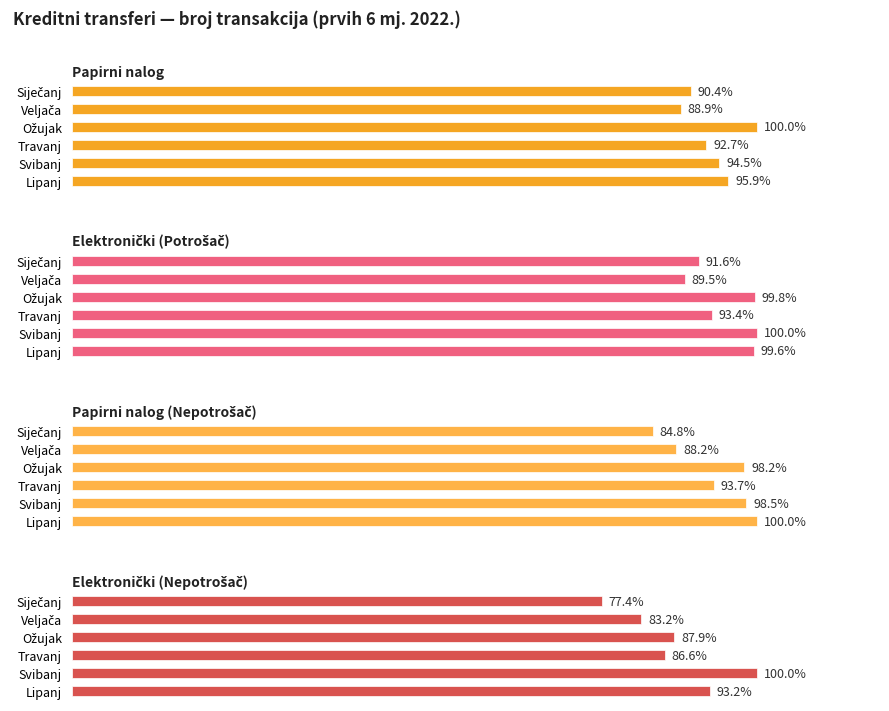

Between Siječanj and Travanj, which is larger?

Travanj